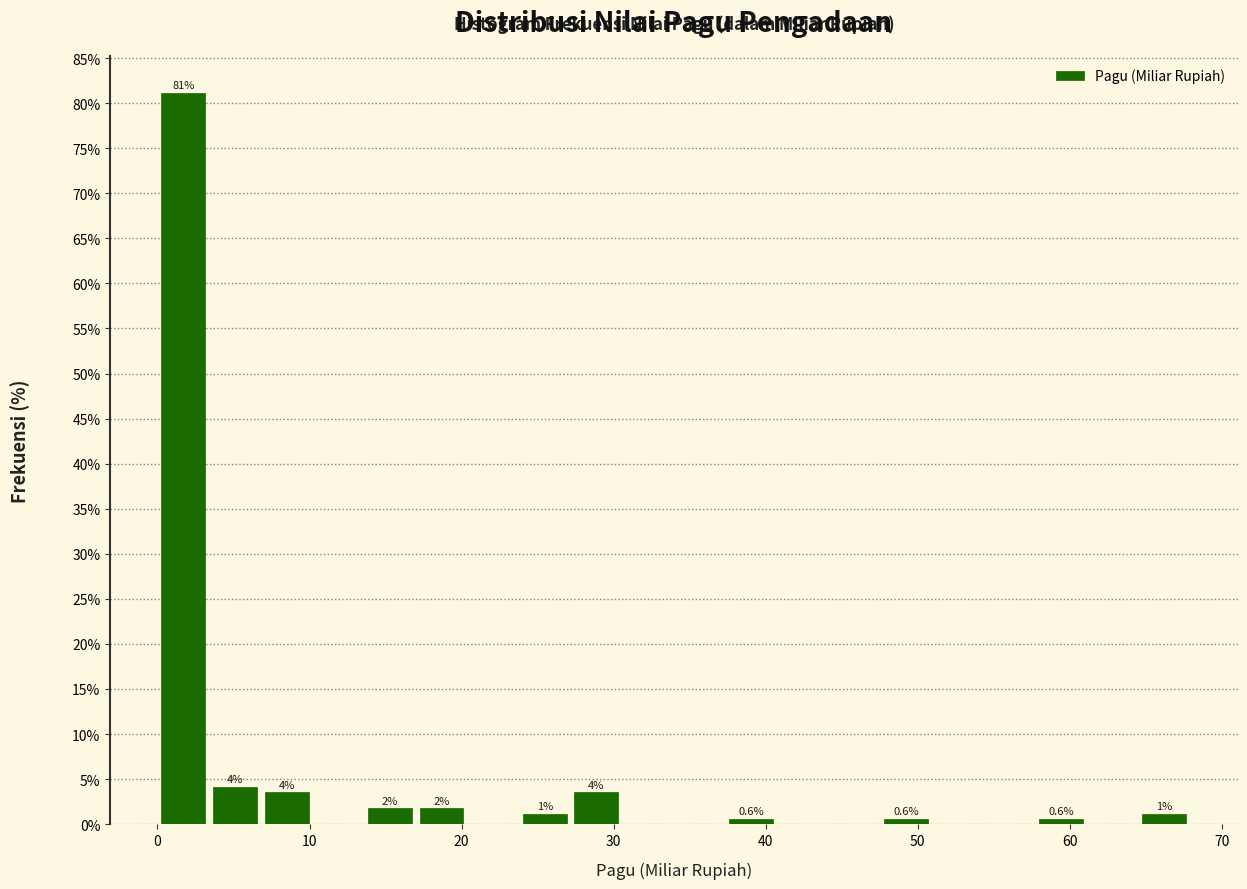

Around what value on the x-axis is the tallest bar? Give the approximate position of its centre, as read against the axis.

2